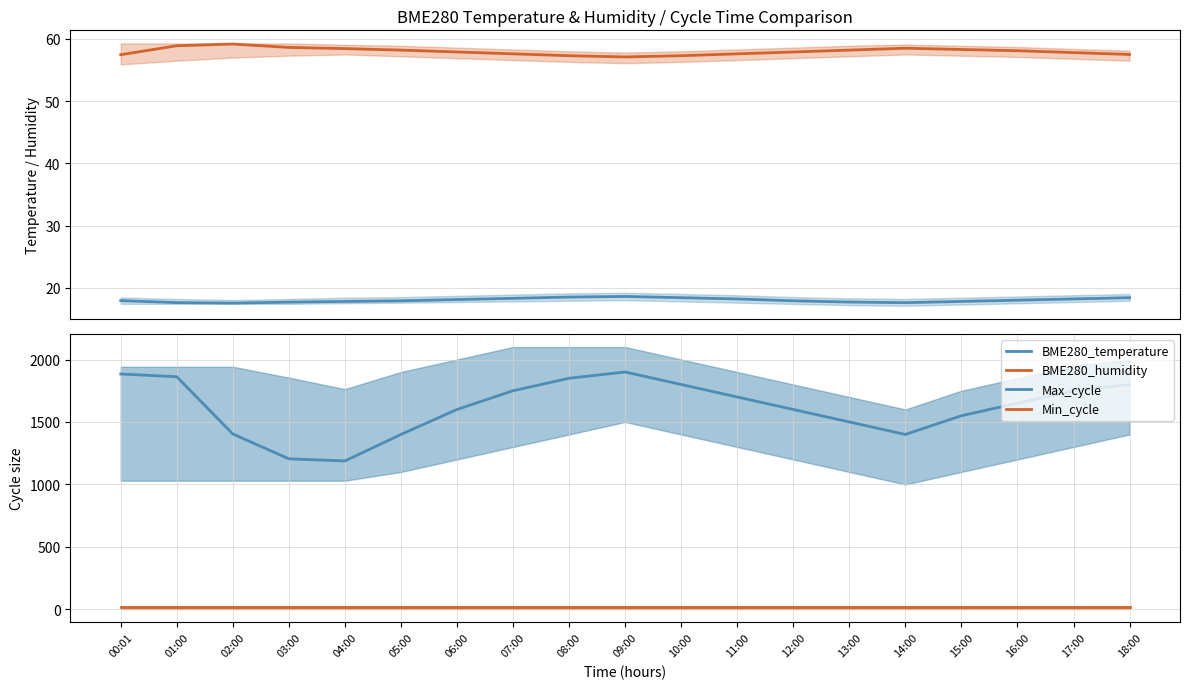

At which category does the chart reach its peak across all series?

09:00